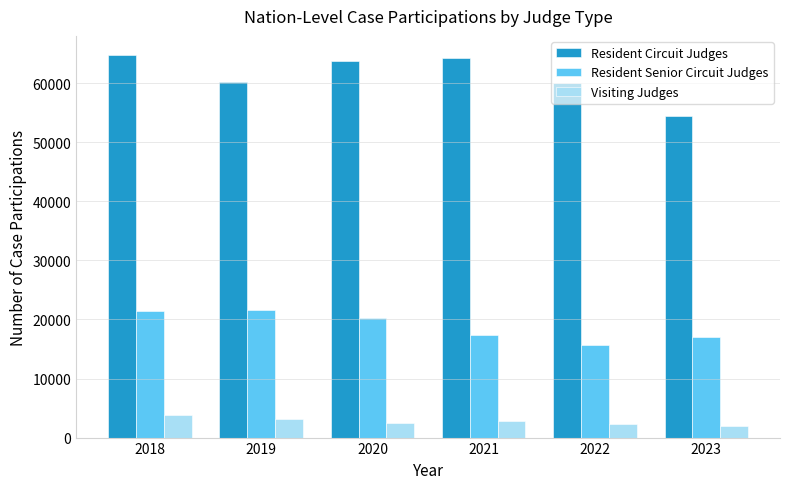

What is the difference between the maximum and minimum values in the Resident Senior Circuit Judges series?

5929